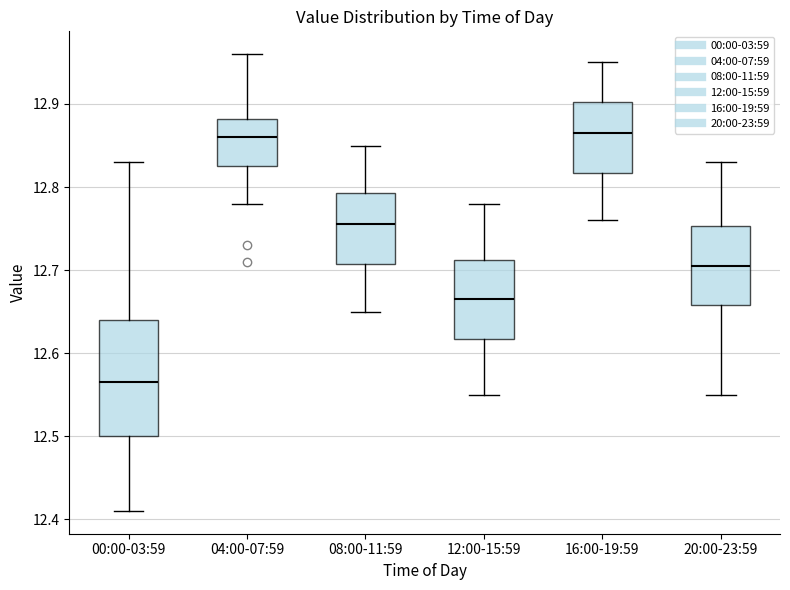

Which box is the tallest, from its lower edge to its upper edge?

00:00-03:59